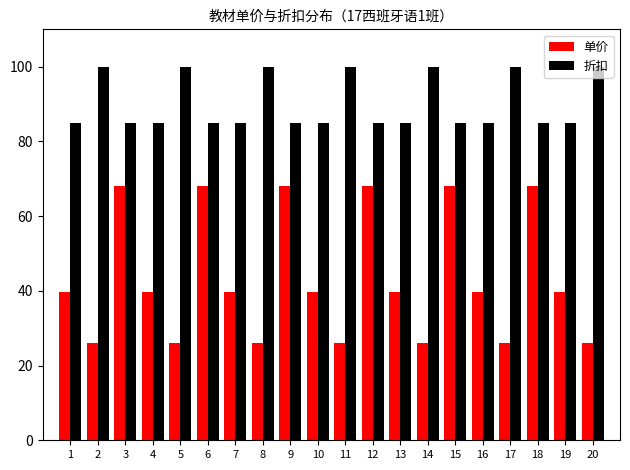

Rank the series by their maximum value, from highest to lowest.

折扣, 单价